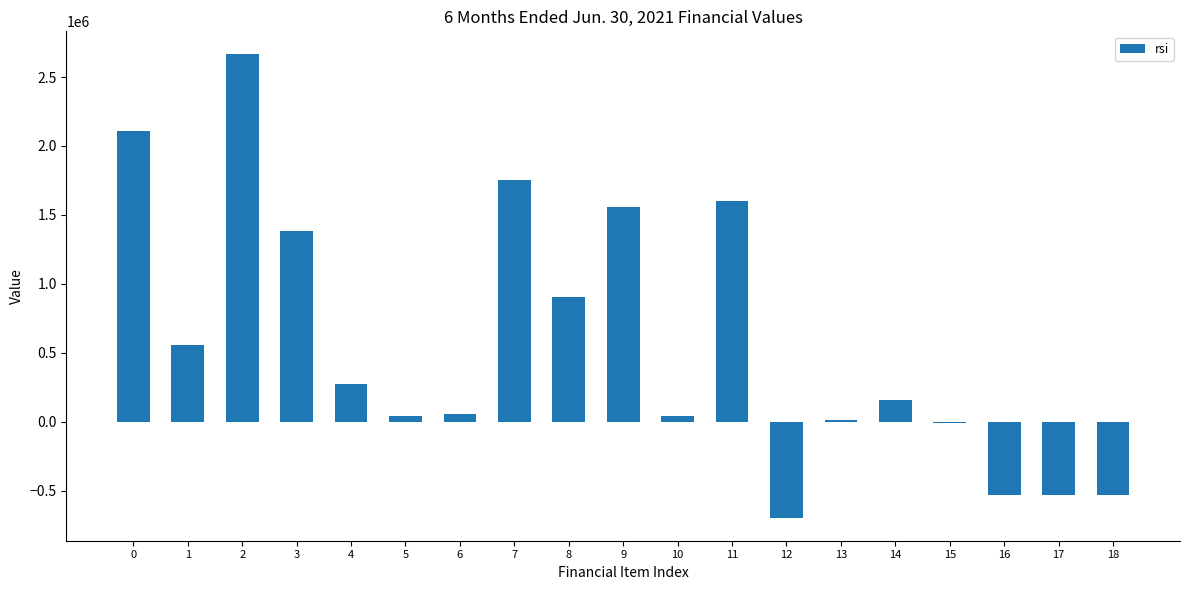

Is it true that the value at 7 is 953314?

False